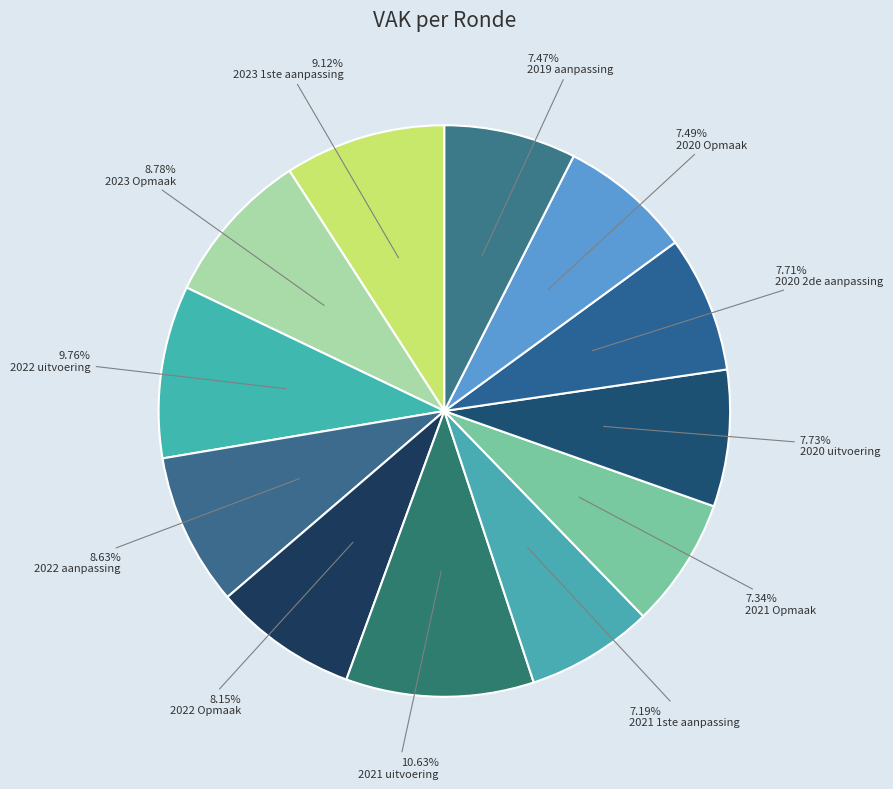

Is it true that 2023 Opmaak is 9% of the pie?

True